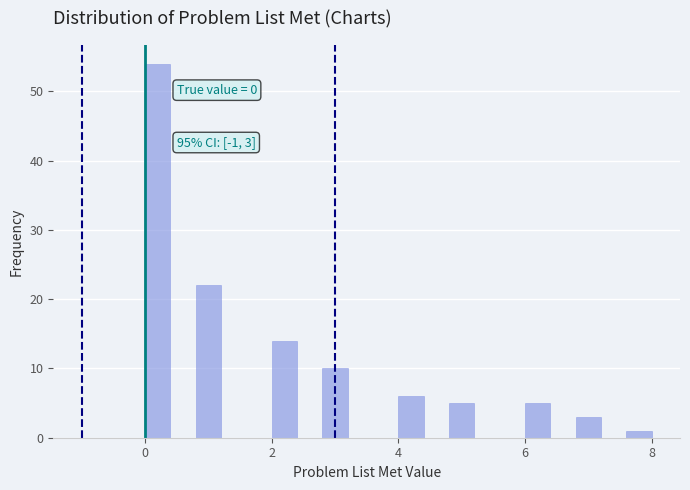

Around what value on the x-axis is the tallest bar? Give the approximate position of its centre, as read against the axis.

0.2